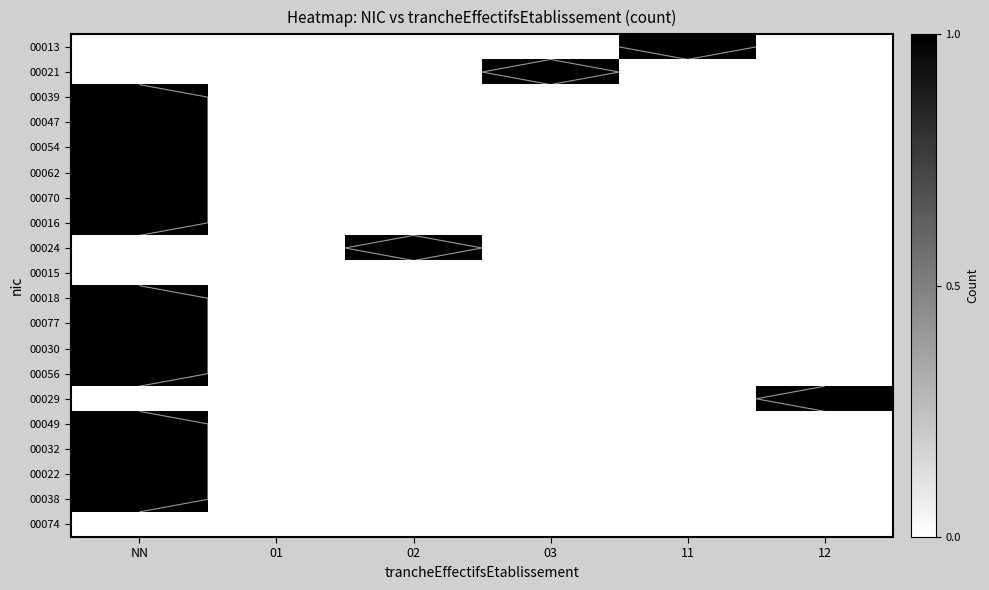

At which label does 00049 reach its peak?

NN